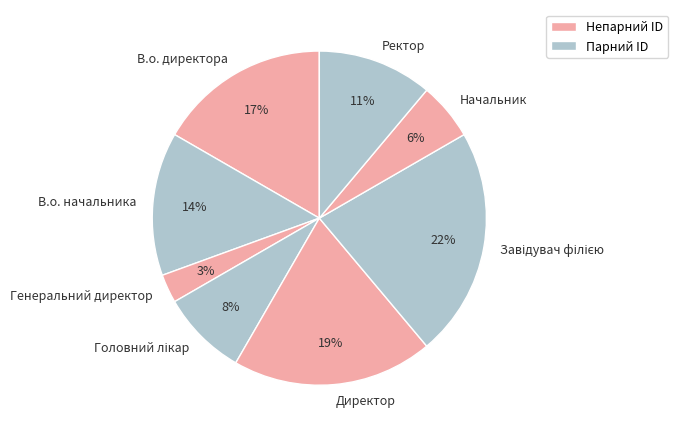

Which has a higher value, Начальник or В.о. директора?

В.о. директора